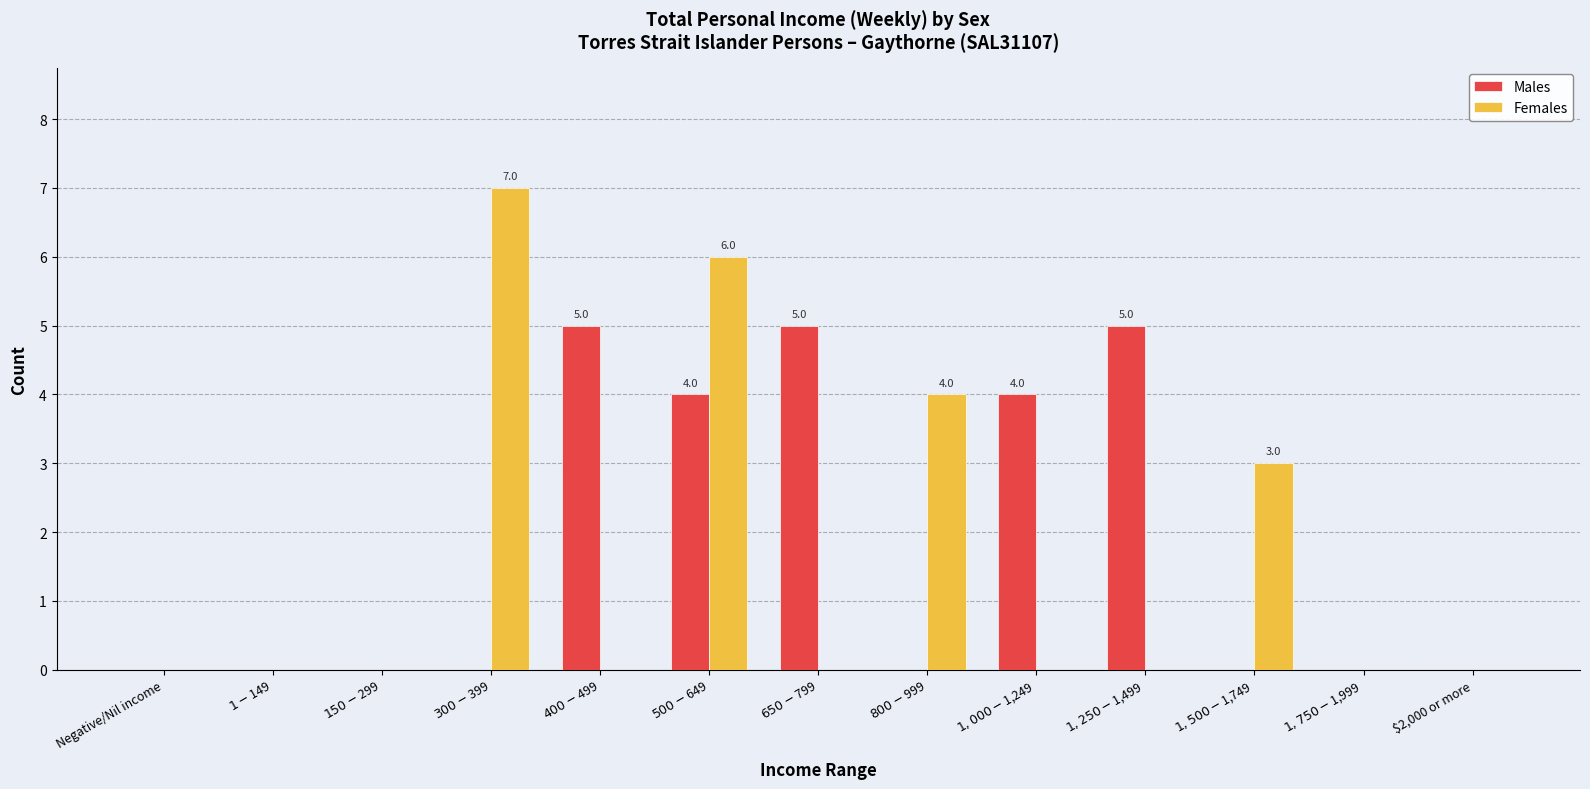

What is the maximum value for Males?

5